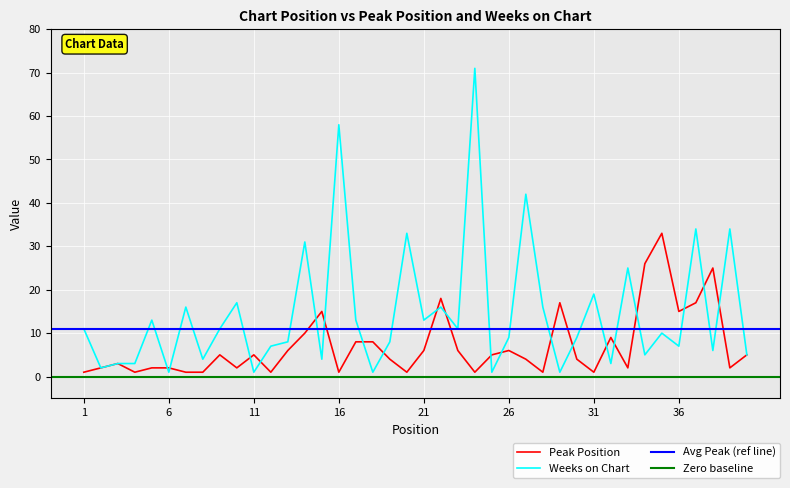

The value of Peak Position at 4 is 0. True or false?

False